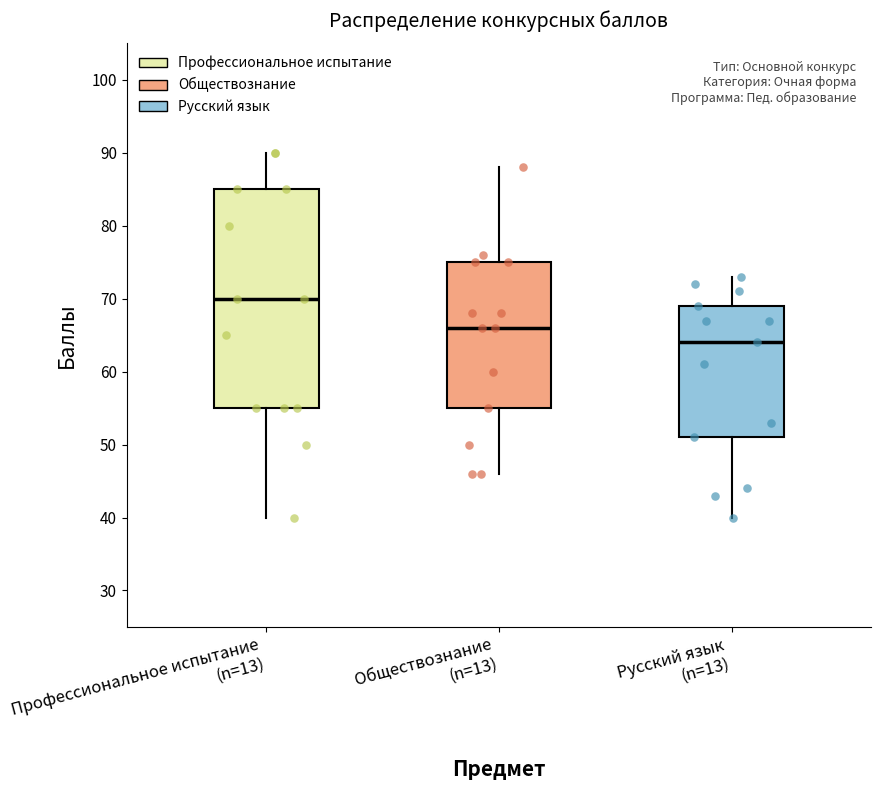

Where does the upper whisker of the box for Профессиональное испытание (n=13) end on the y-axis? The values are not printed on the chart, so give them approximately, as read against the axis.

90